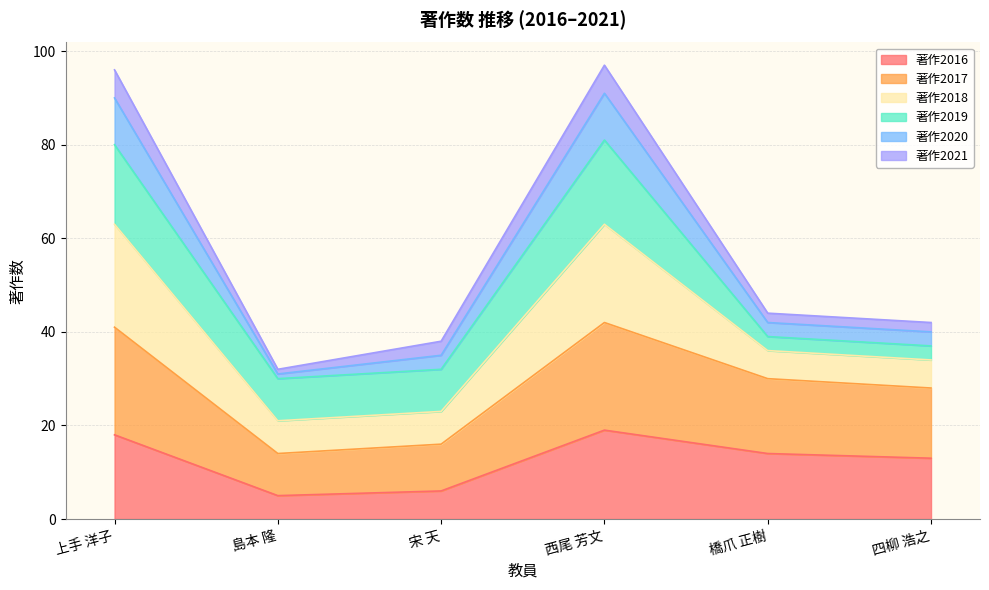

What is the total value across all series at 西尾 芳文?

97